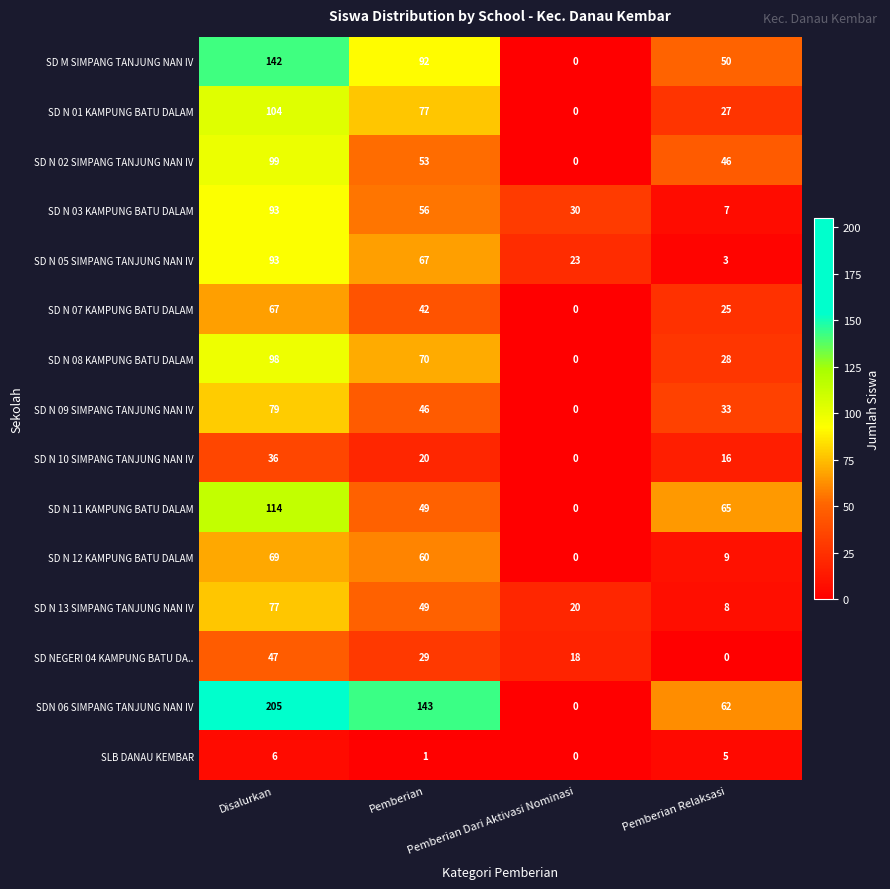

What is the sum of all SD N 01 KAMPUNG BATU DALAM values?

208